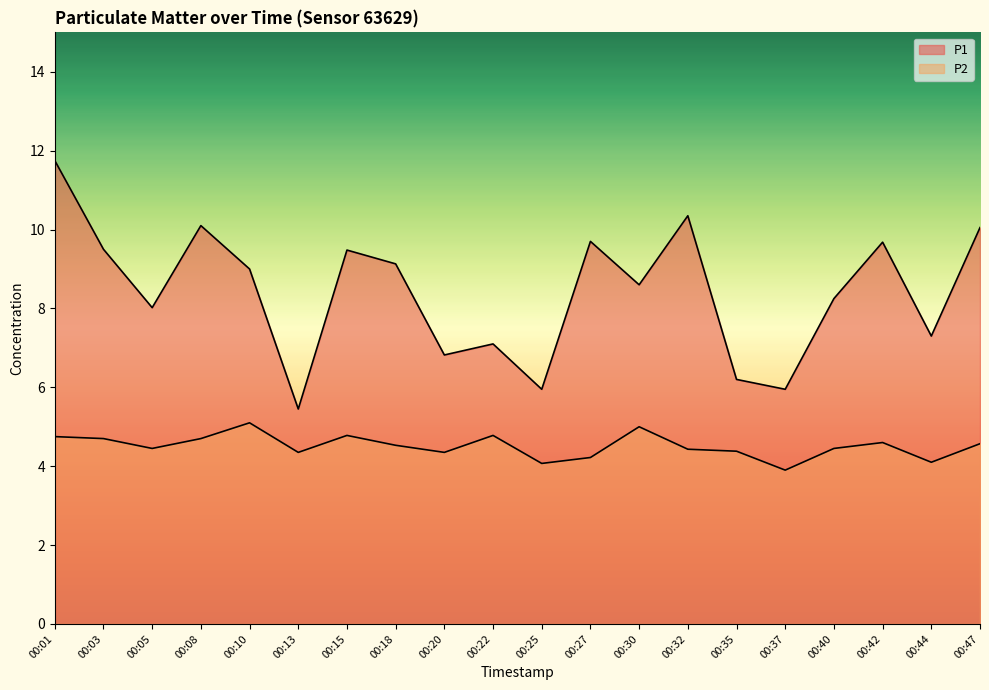

True or false: P1 has a value of 18.1 at 00:32.

False